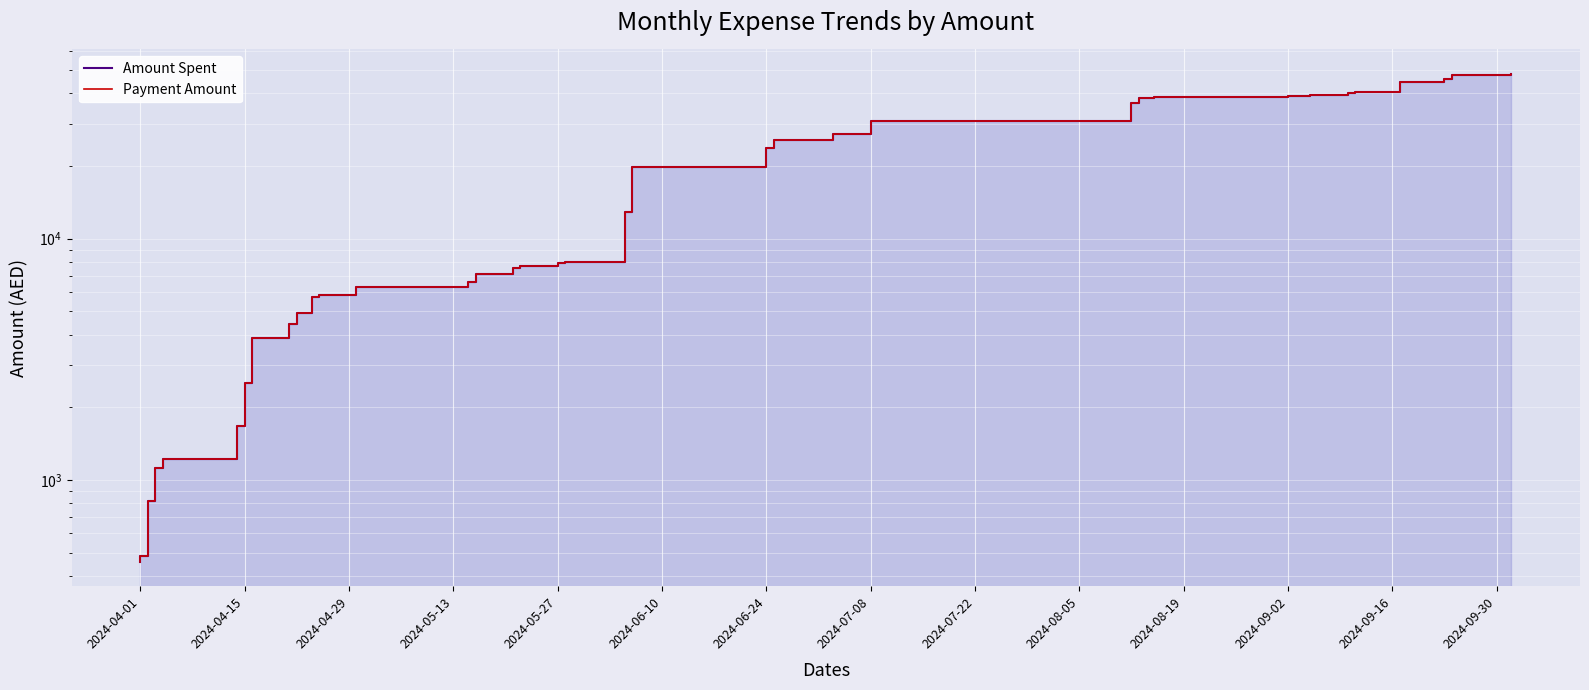

True or false: Payment Amount and Amount Spent intersect in this chart.

False